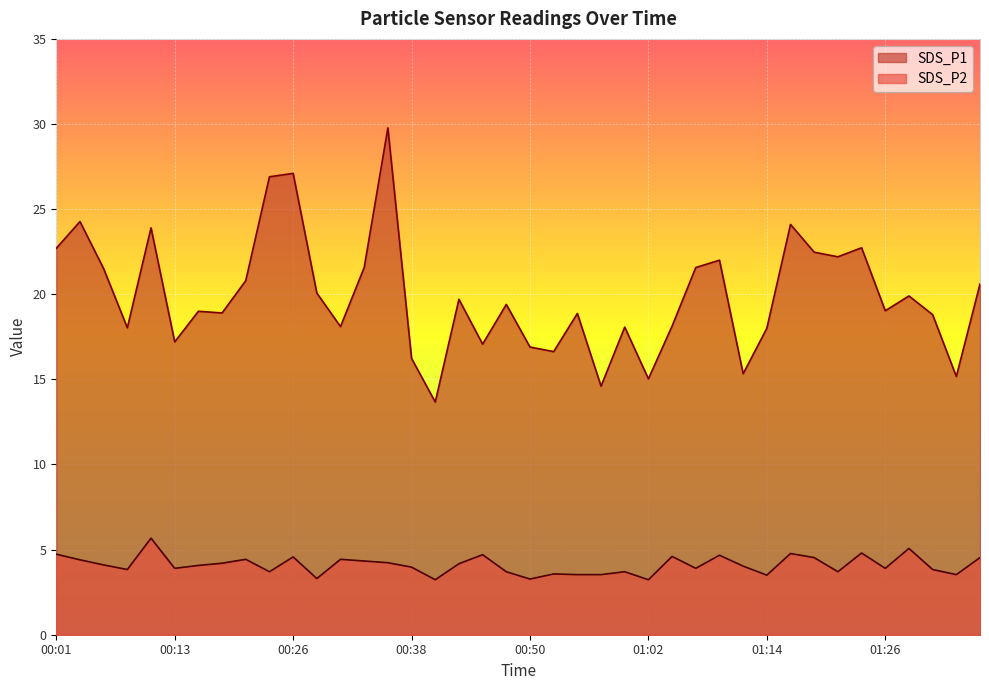

What is the value of the SDS_P2 point at the 23rd from the left?

3.5